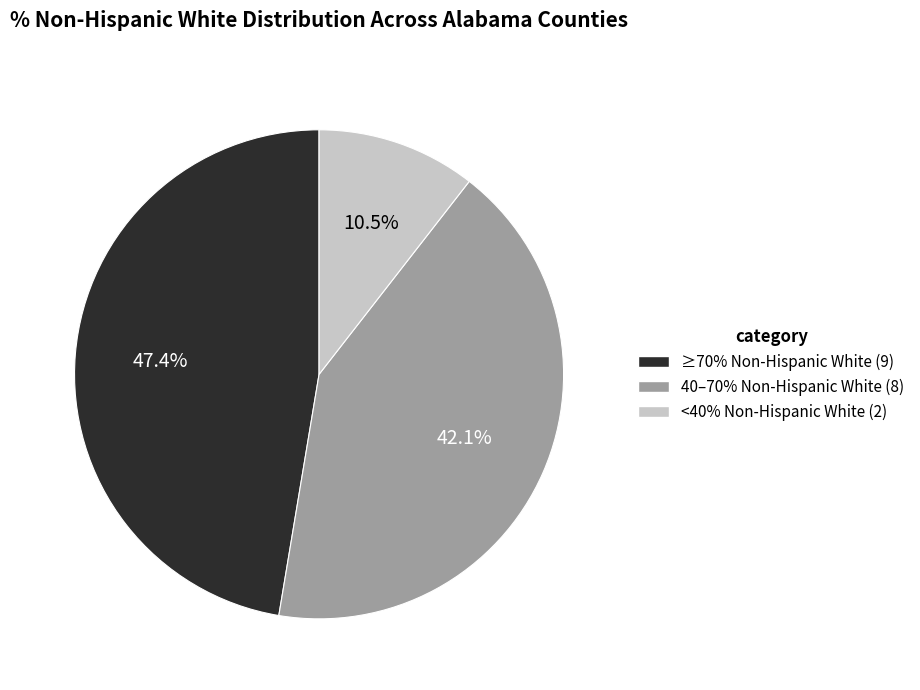

Is there a majority slice in this chart?

No